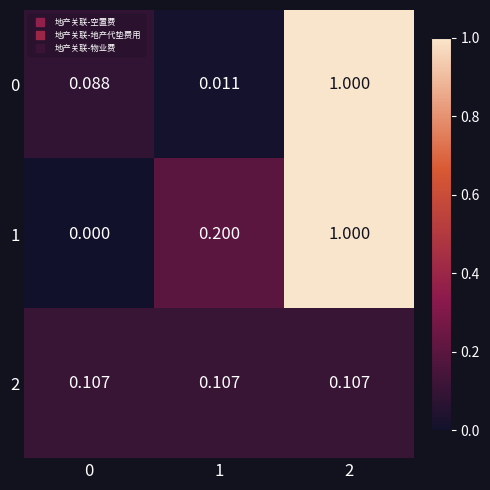

Is the value of 2 at 1 greater than the value of 1 at 1?

No